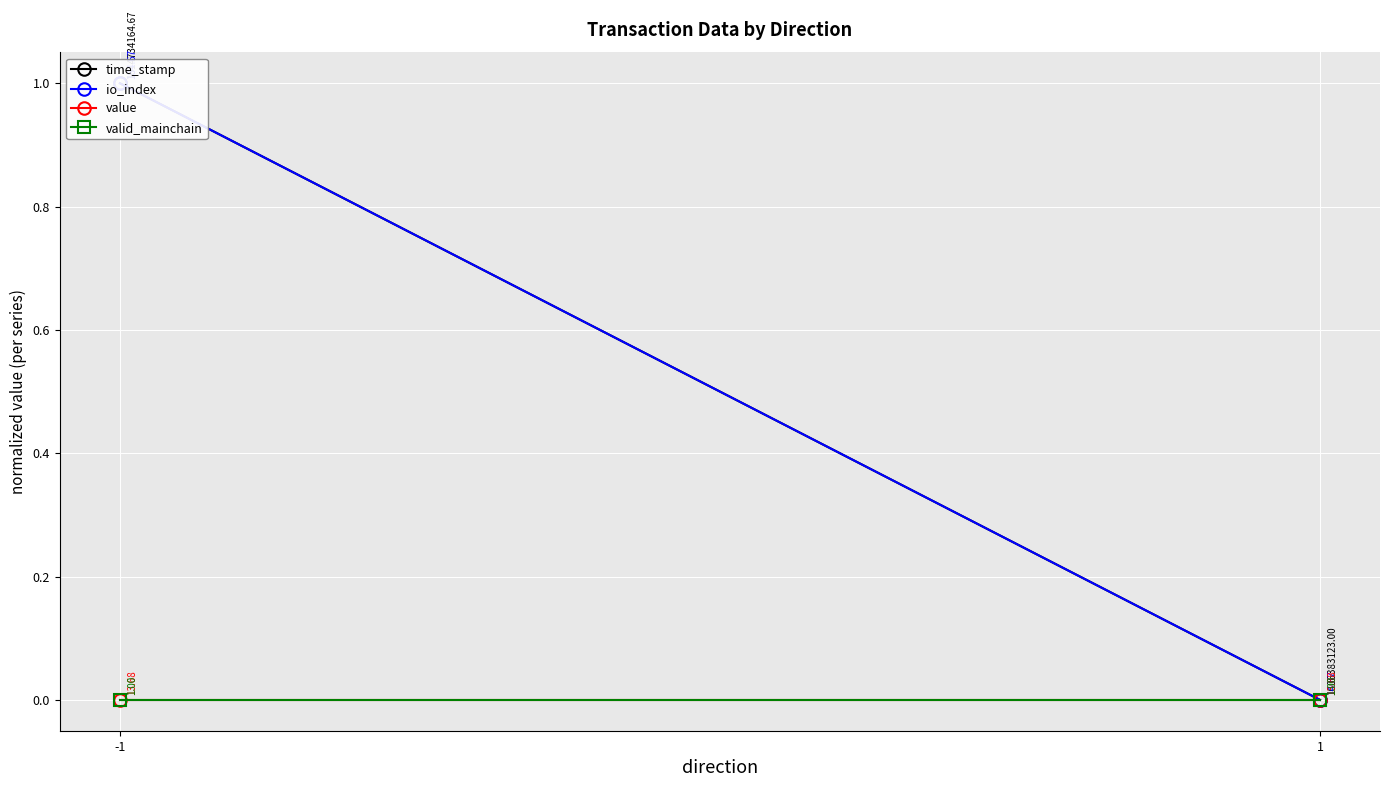

What is the highest value of the io_index series?

1